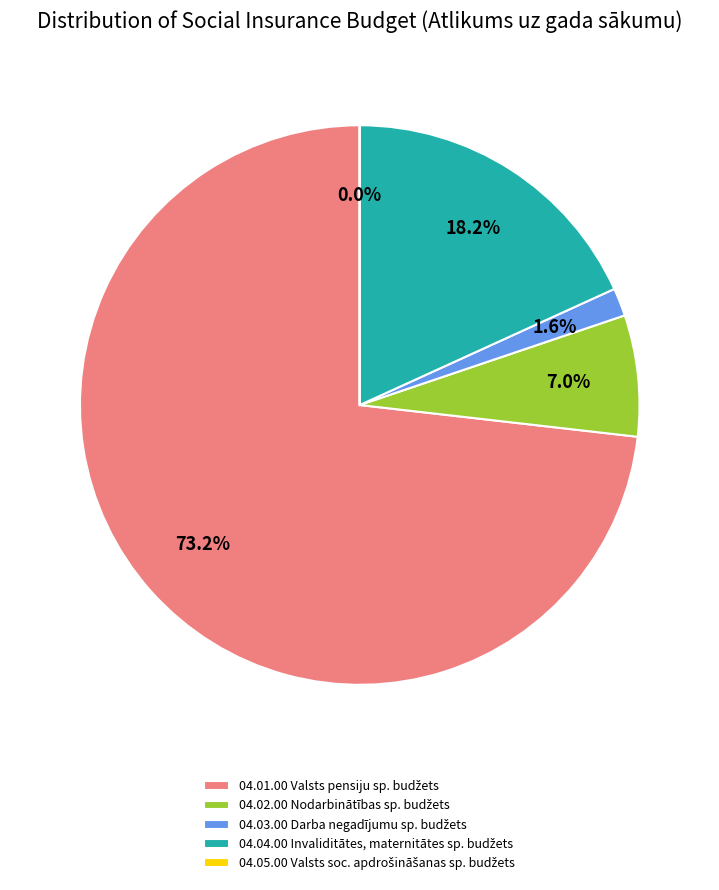

How many slices are in this pie chart?

5